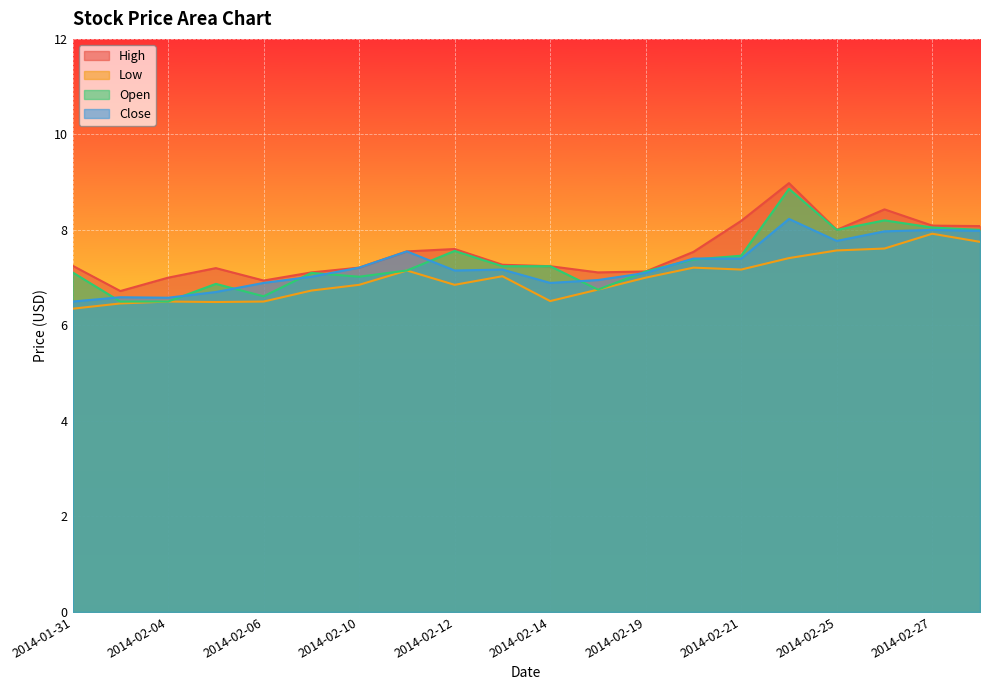

True or false: Close has more than 2 interior local peaks.

True